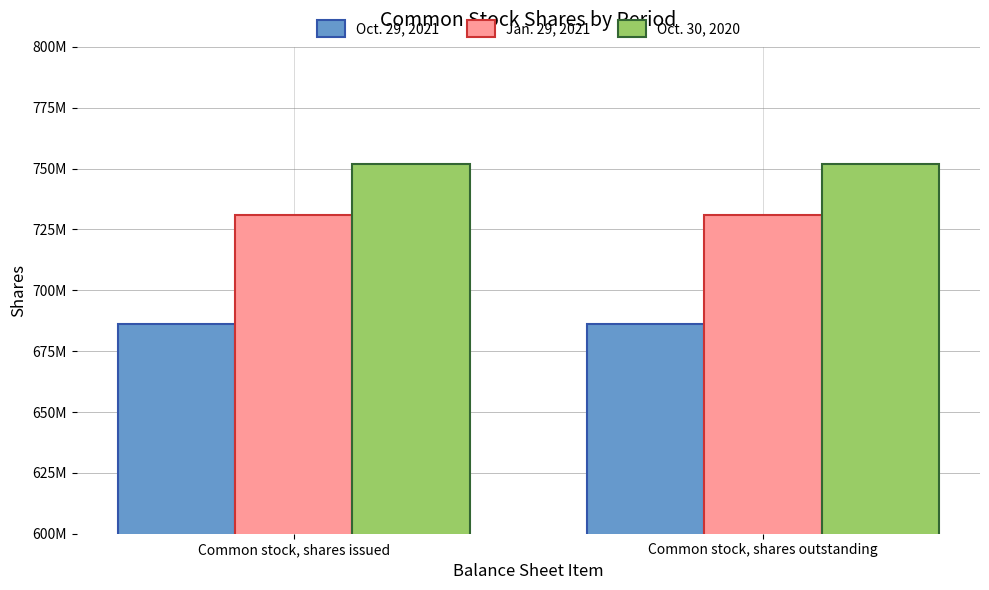

What is the label of the 1st bar from the left?

Common stock, shares issued